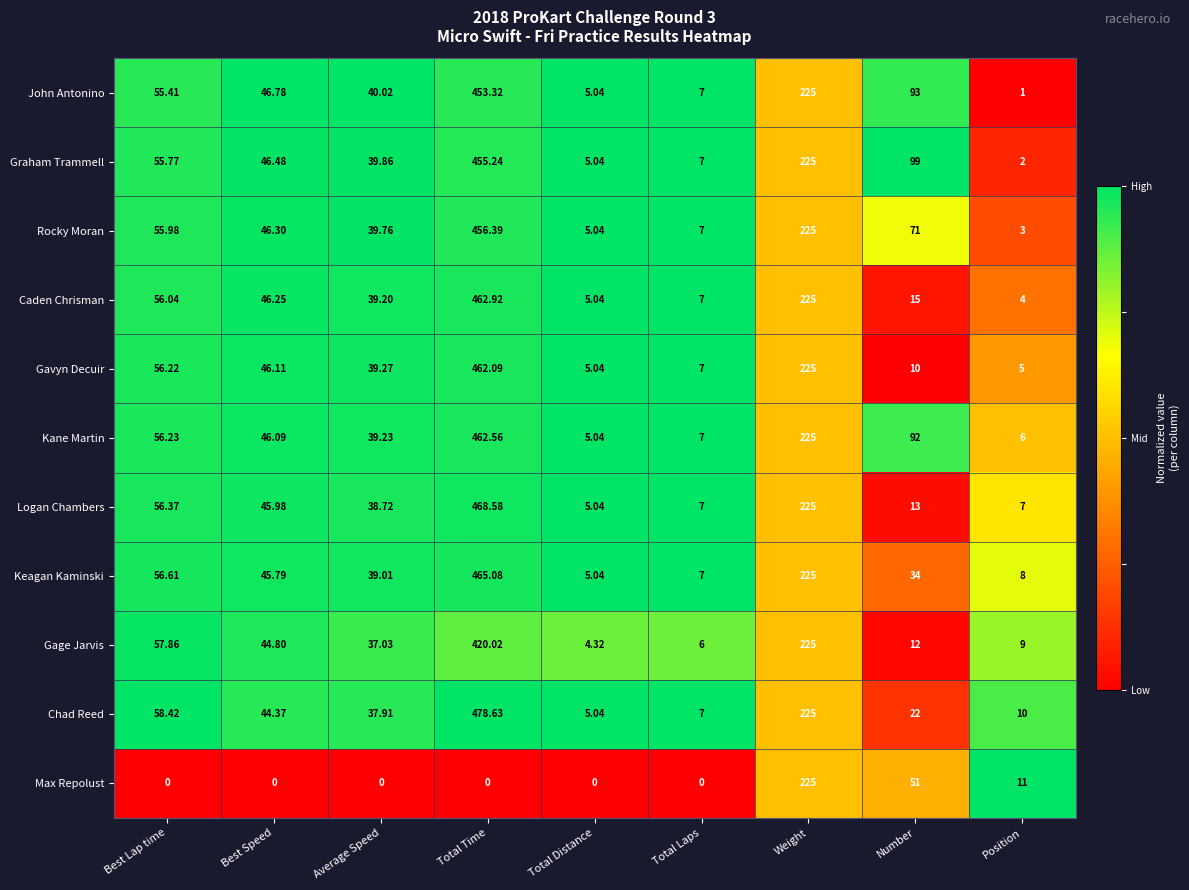

List the labels in order of Kane Martin value, largest first.

Total Time, Weight, Number, Best Lap time, Best Speed, Average Speed, Total Laps, Position, Total Distance